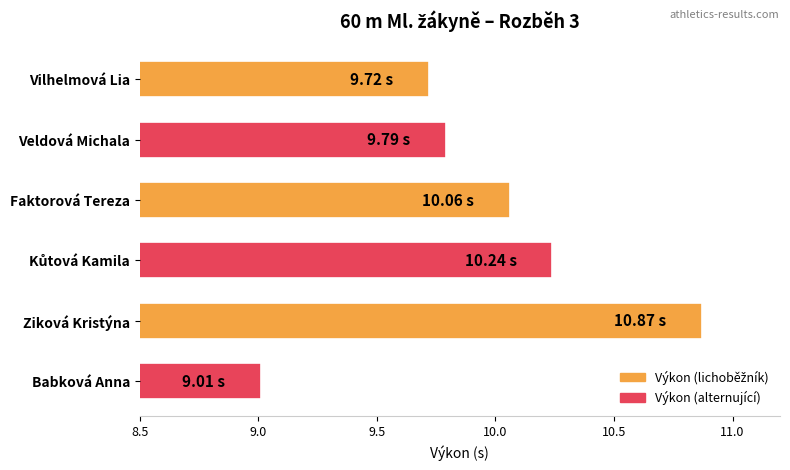

What is the difference between the second highest and second lowest values?

0.5